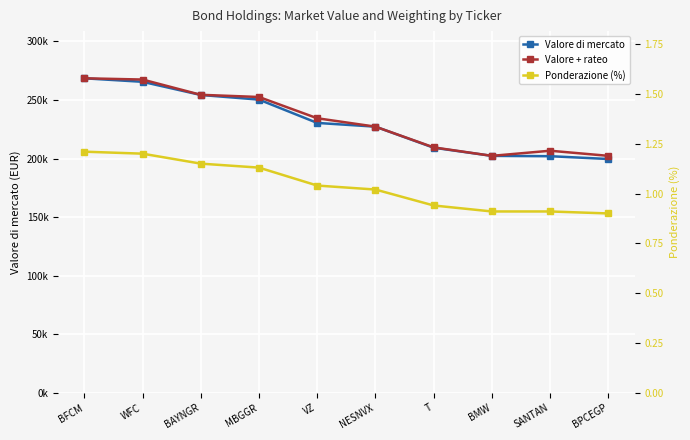

True or false: Valore + rateo and Ponderazione (%) cross at least once.

False